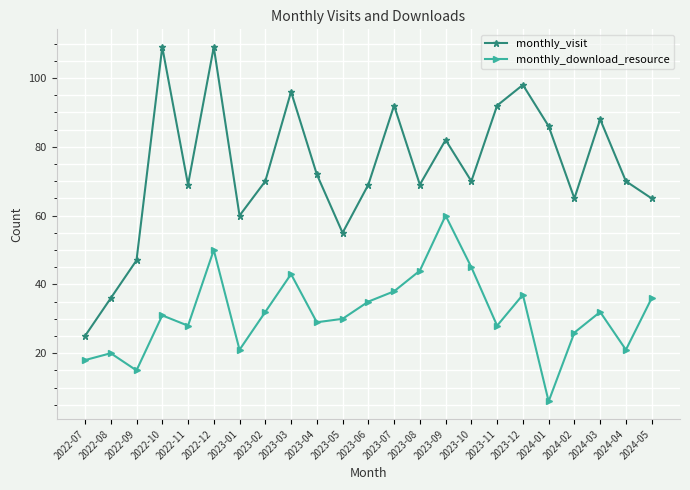

True or false: monthly_download_resource and monthly_visit cross at least once.

False